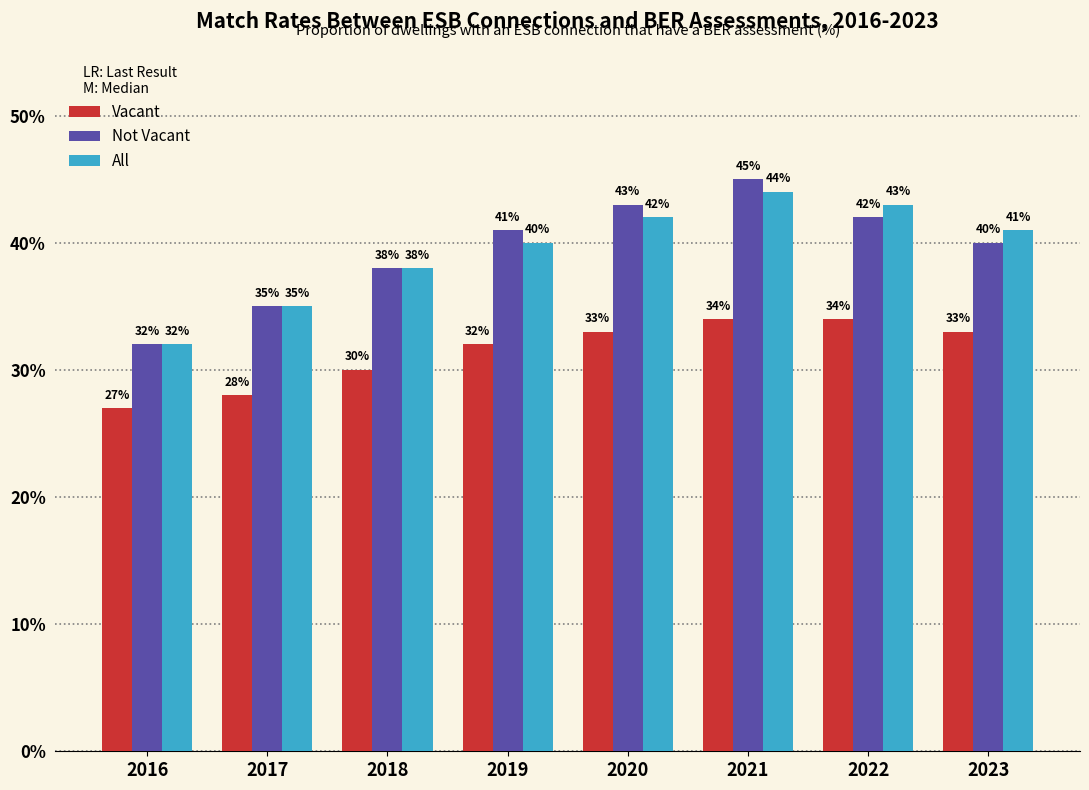

Between 2017 and 2023, which series saw the biggest shift?

All